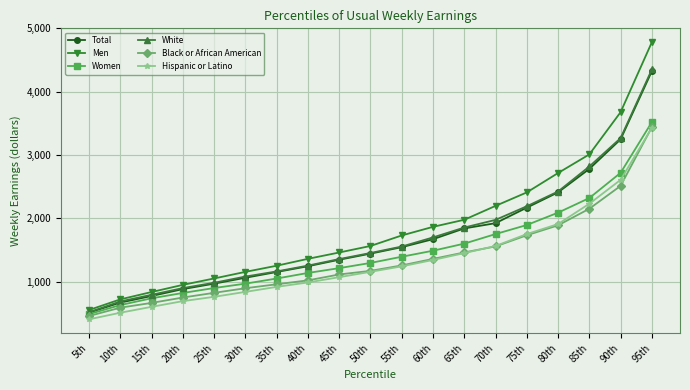

Reading left to right, list all the values displayed in this chart.

Total: 5th=512	10th=670	15th=774	20th=883	25th=969	30th=1062	35th=1153	40th=1244	45th=1347	50th=1443	55th=1545	60th=1671	65th=1841	70th=1924	75th=2169	80th=2411	85th=2781	90th=3248	95th=4325
Men: 5th=553	10th=721	15th=837	20th=950	25th=1051	30th=1155	35th=1252	40th=1361	45th=1461	50th=1564	55th=1730	60th=1866	65th=1978	70th=2197	75th=2410	80th=2716	85th=3010	90th=3677	95th=4782
Women: 5th=488	10th=631	15th=738	20th=822	25th=900	30th=969	35th=1050	40th=1138	45th=1214	50th=1296	55th=1394	60th=1489	65th=1601	70th=1752	75th=1895	80th=2090	85th=2321	90th=2719	95th=3520
White: 5th=518	10th=688	15th=793	20th=899	25th=983	30th=1081	35th=1162	40th=1254	45th=1357	50th=1453	55th=1555	60th=1699	65th=1855	70th=1976	75th=2191	80th=2424	85th=2819	90th=3267	95th=4351
Black or African American: 5th=458	10th=590	15th=665	20th=750	25th=824	30th=897	35th=959	40th=1021	45th=1114	50th=1171	55th=1257	60th=1360	65th=1462	70th=1557	75th=1733	80th=1890	85th=2152	90th=2513	95th=3441
Hispanic or Latino: 5th=406	10th=510	15th=603	20th=693	25th=761	30th=839	35th=918	40th=988	45th=1071	50th=1156	55th=1242	60th=1343	65th=1451	70th=1564	75th=1752	80th=1910	85th=2231	90th=2608	95th=3430